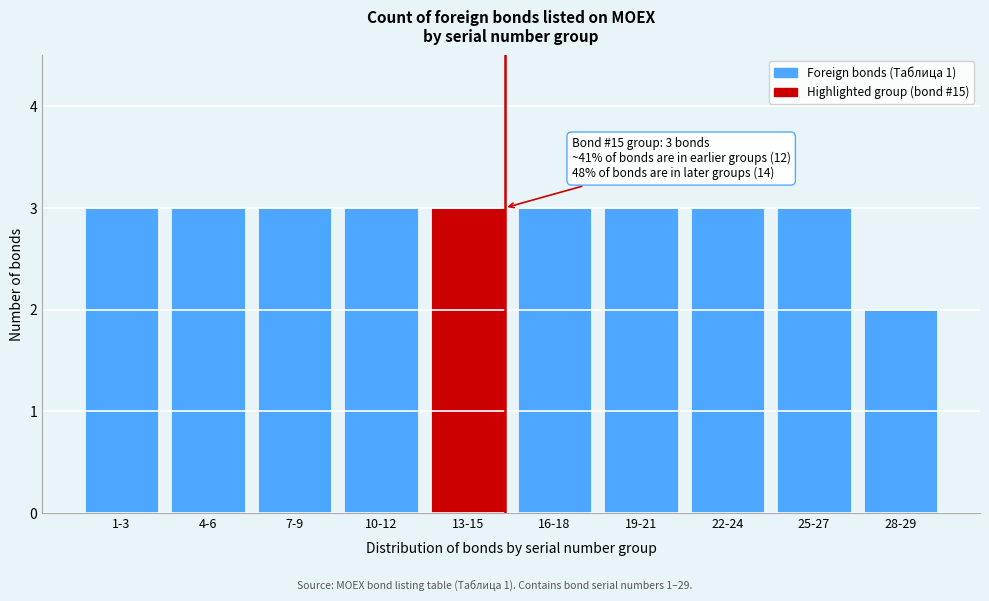

Reading left to right, list all the values displayed in this chart.

1-3=3	4-6=3	7-9=3	10-12=3	13-15=3	16-18=3	19-21=3	22-24=3	25-27=3	28-29=2